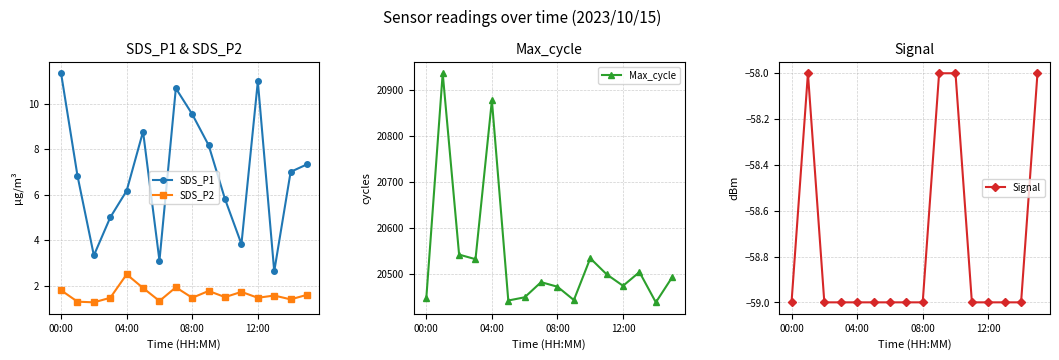

What are all the series names shown in the legend?

SDS_P1, SDS_P2, Max_cycle, Signal